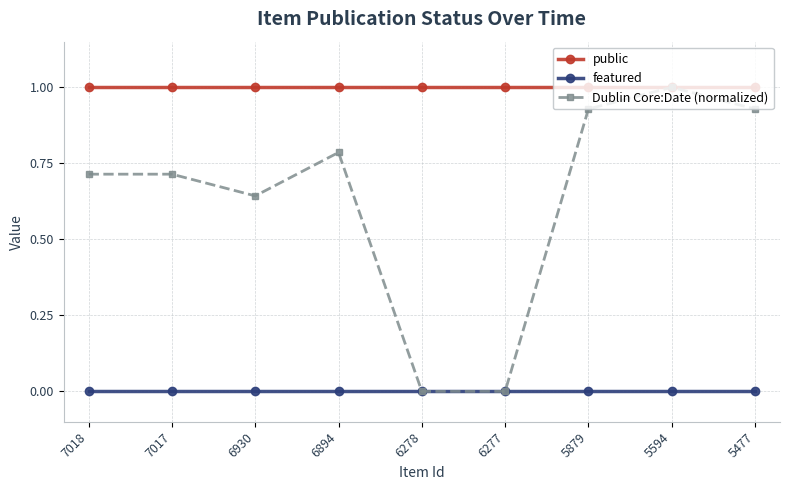

What is the value of the public point at the 5th from the left?

1.0